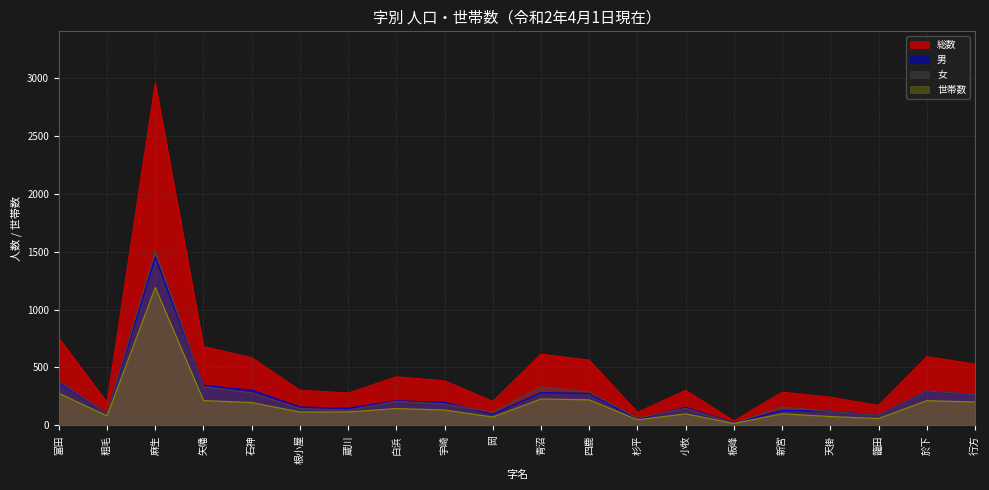

What position from the right is 青沼?

10